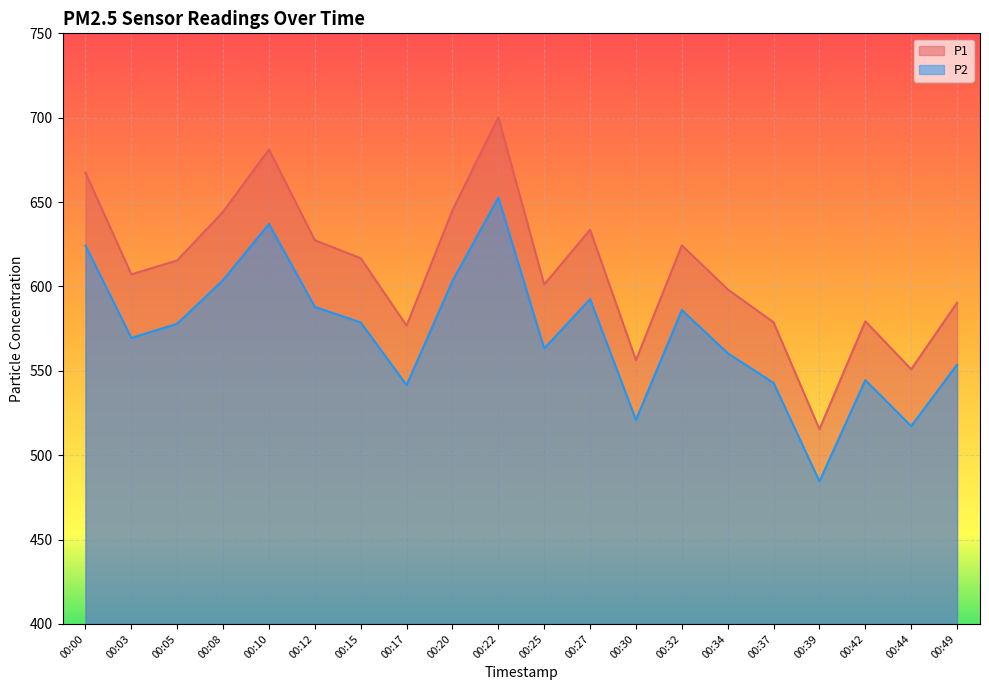

List the labels in order of P1 value, largest first.

00:22, 00:10, 00:00, 00:20, 00:08, 00:27, 00:12, 00:32, 00:15, 00:05, 00:03, 00:25, 00:34, 00:49, 00:42, 00:37, 00:17, 00:30, 00:44, 00:39